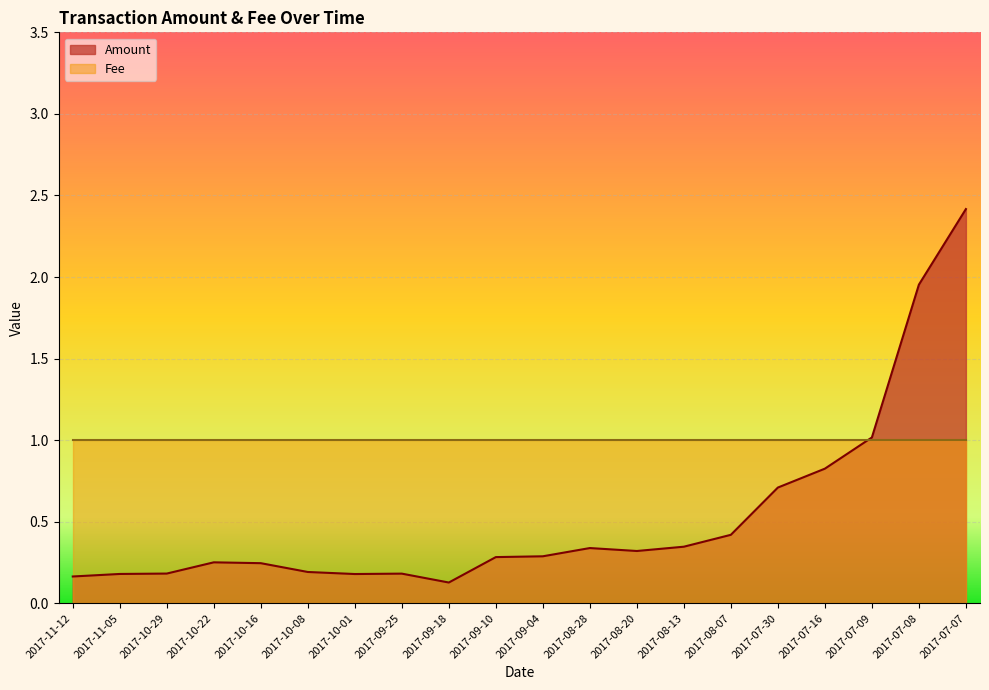

At which label is the value closest to 1?

2017-07-09